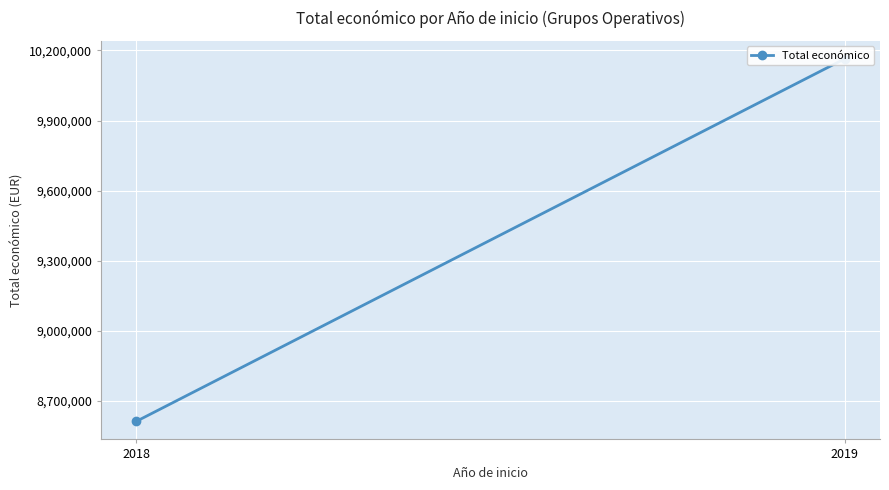

Count the values in the range 8612629 to 10164063.

2